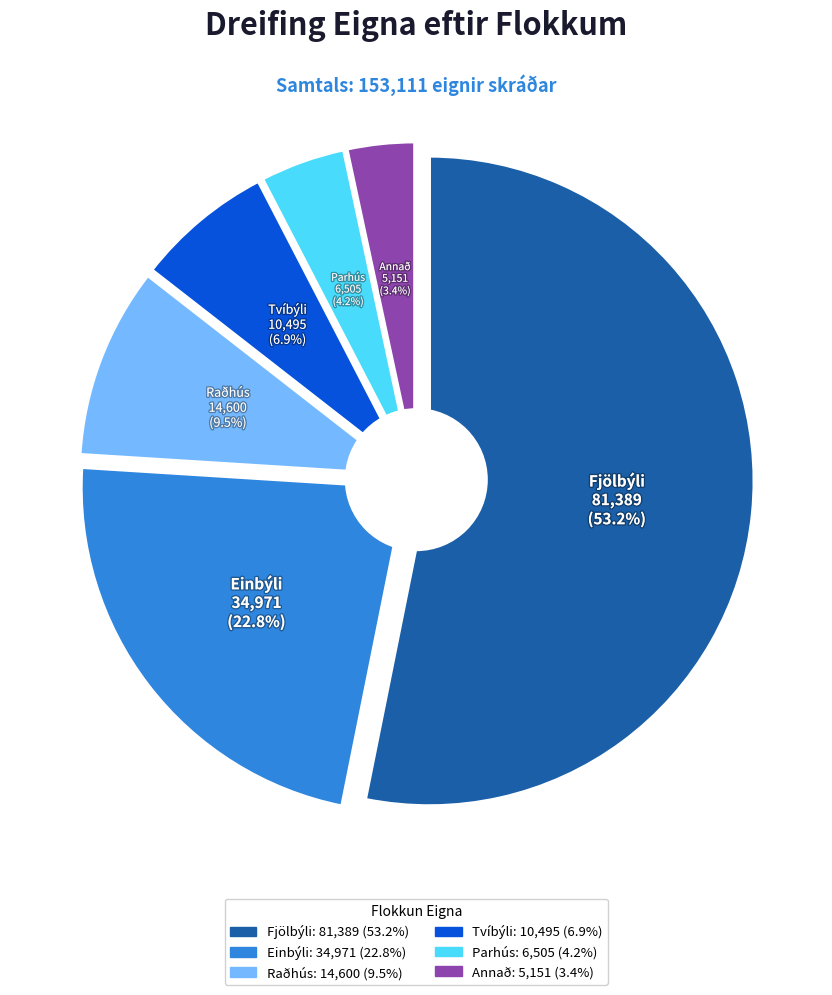

How many segments does this pie chart have?

6